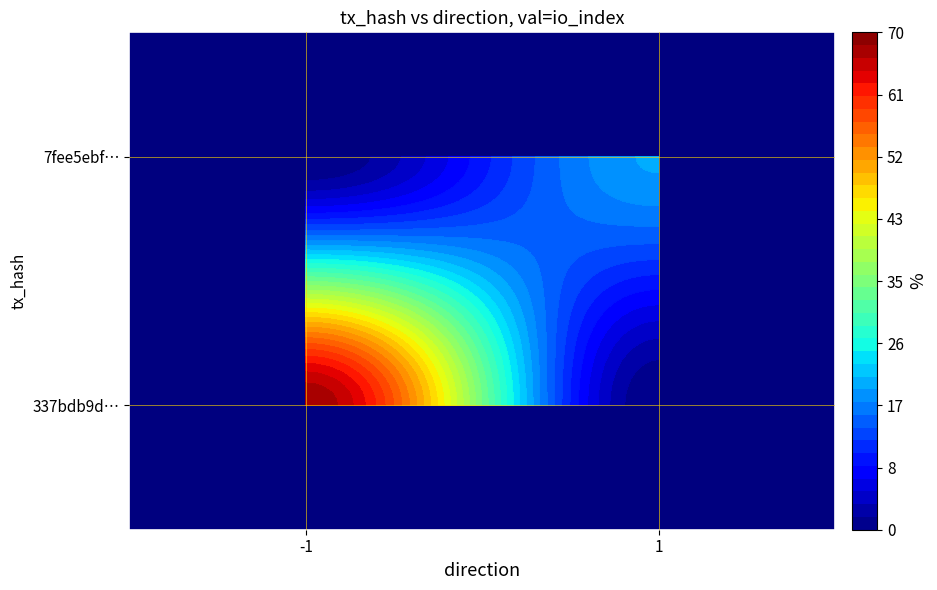

What is the spread (max minus min) of values at direction?

2